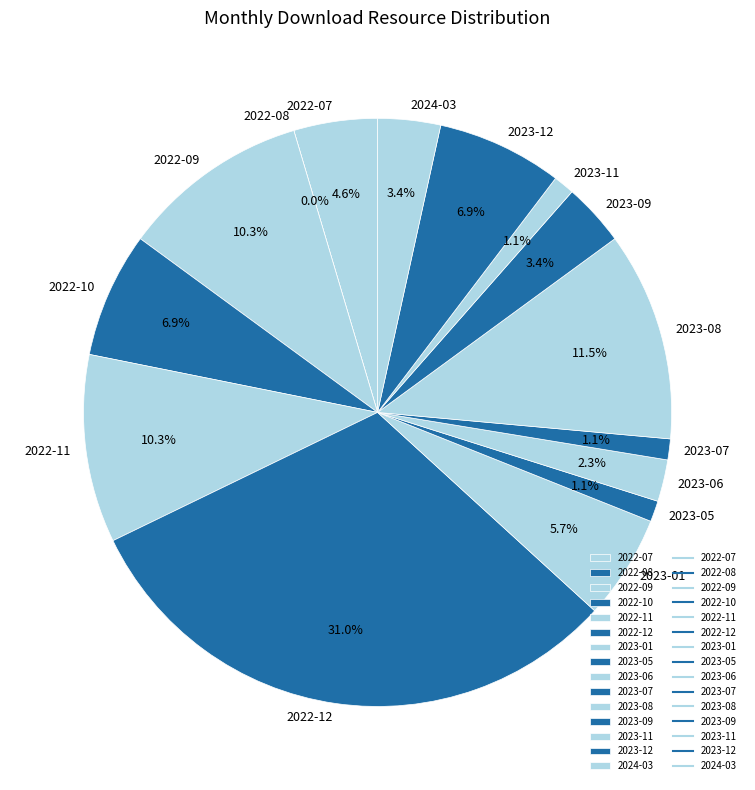

Is it true that 2023-07 is 12% of the pie?

False